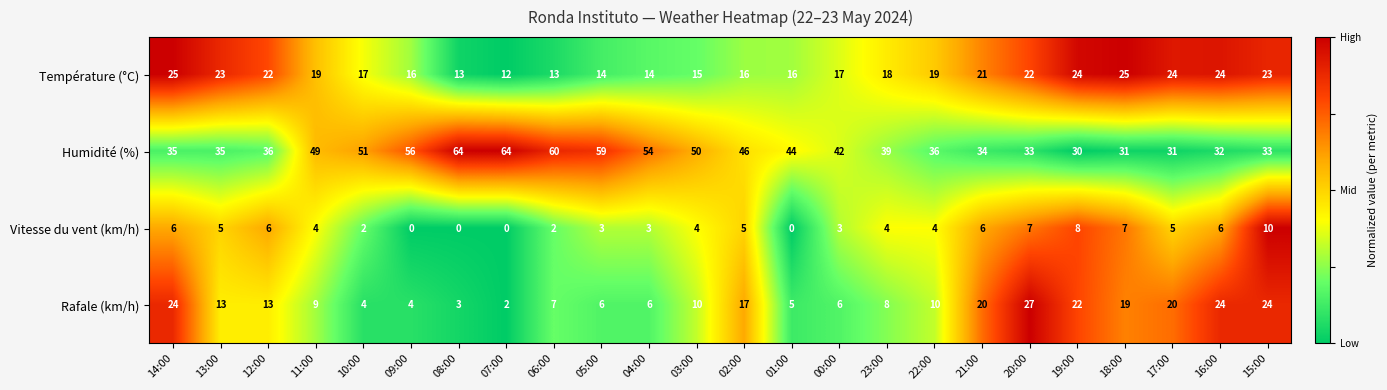

At how many categories does at least one series exceed 57?

4